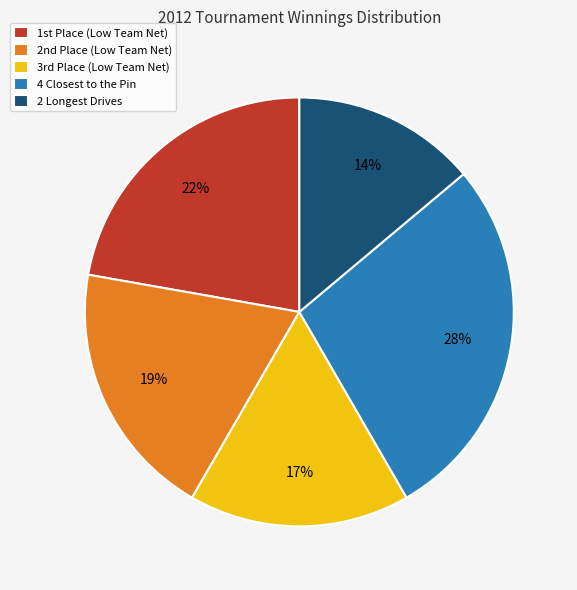

To the nearest percent, what portion does 4 Closest to the Pin represent?

28%